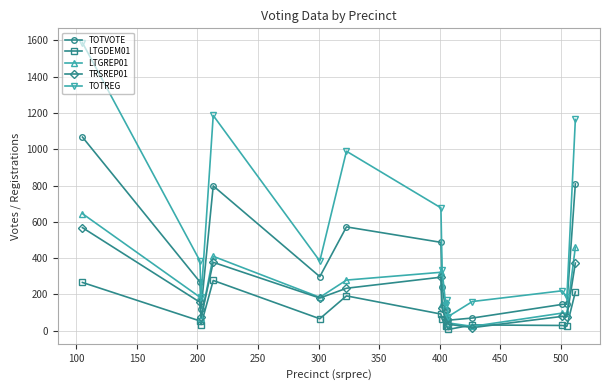

How many interior local valleys does the TOTREG series have?

5